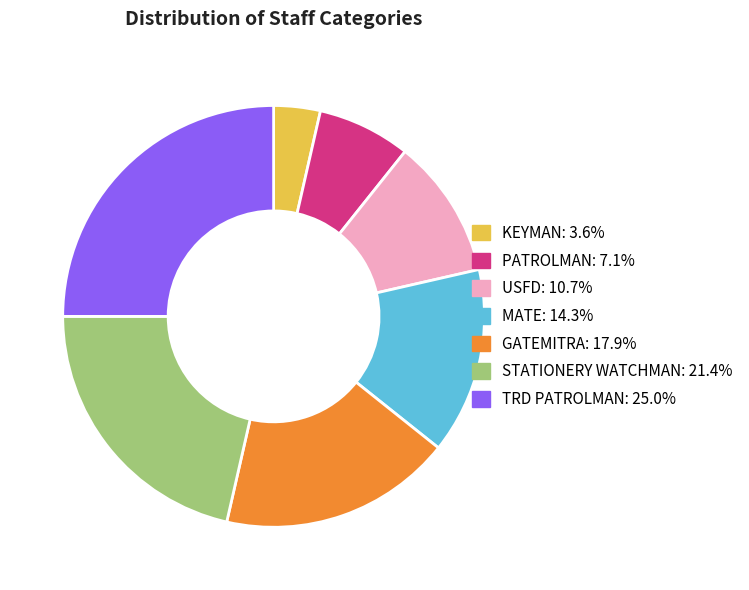

Is the sum of STATIONERY WATCHMAN and USFD greater than half?

No